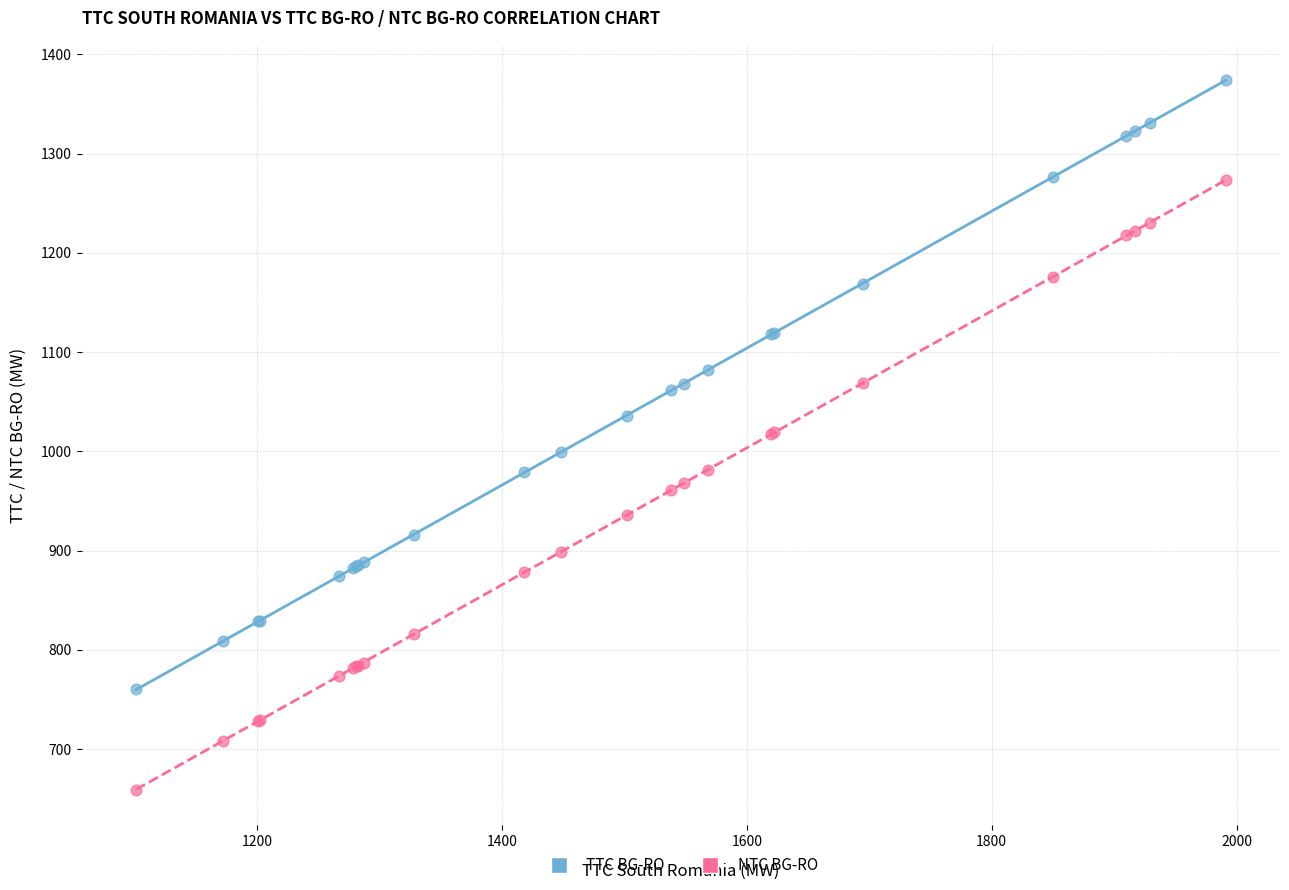

What are all the series names shown in the legend?

TTC BG-RO, NTC BG-RO